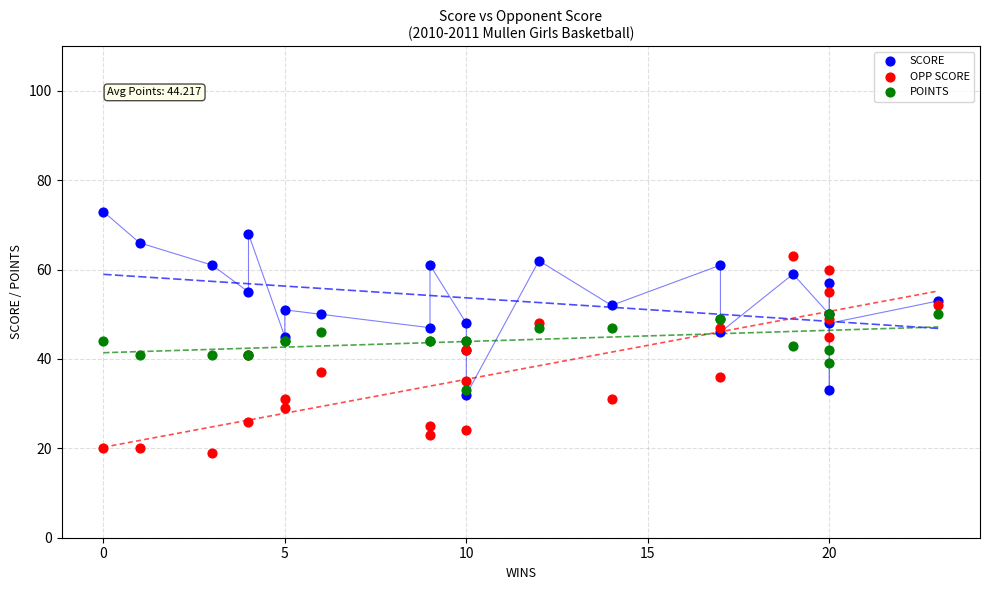

What are all the series names shown in the legend?

SCORE, OPP SCORE, POINTS